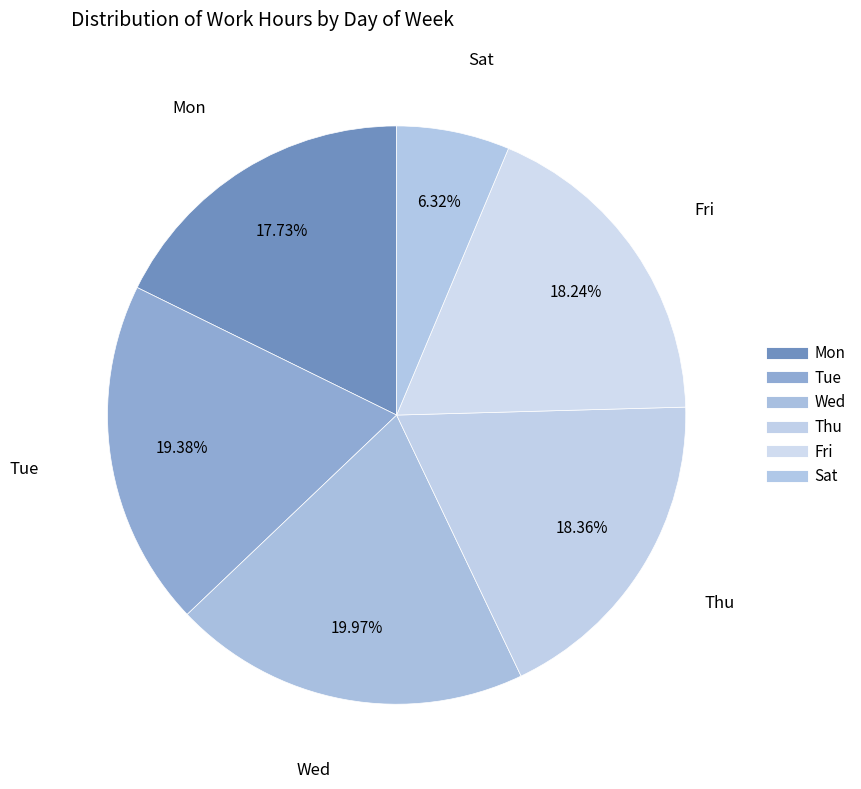

How many segments does this pie chart have?

6